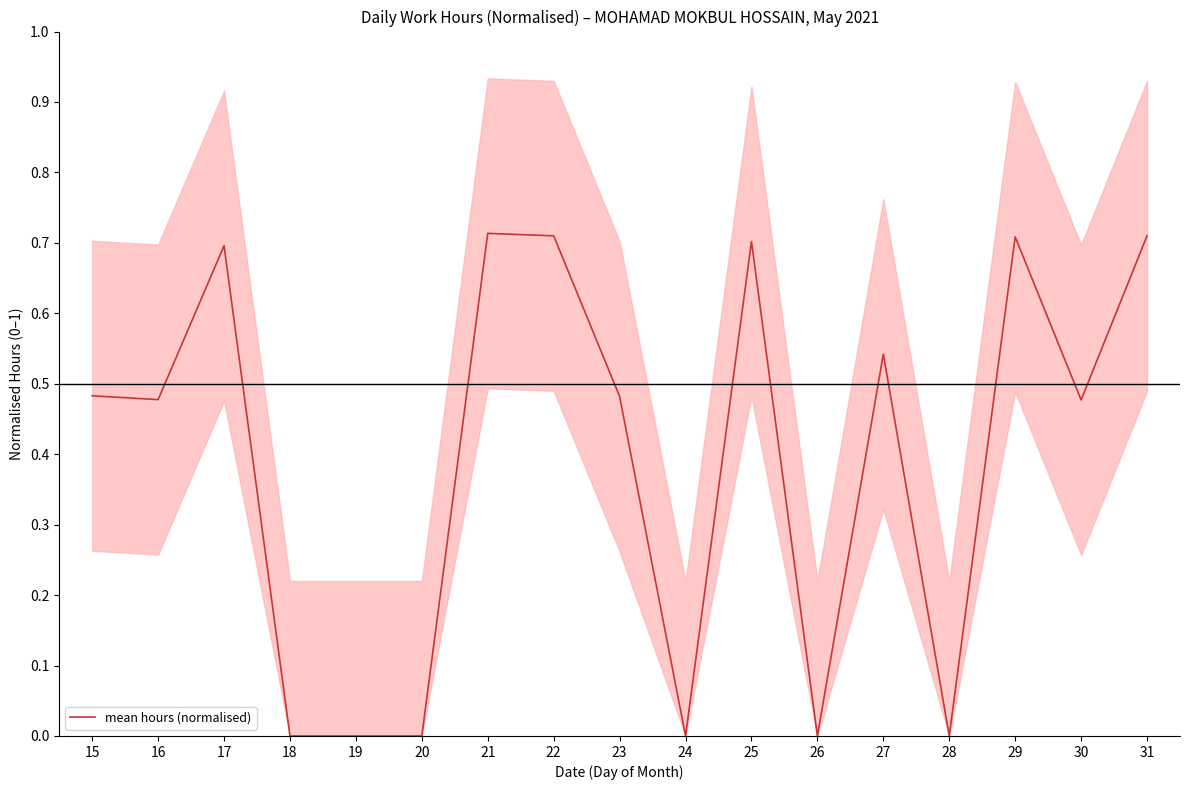

What is the change in value from 22 to 30?

-0.2